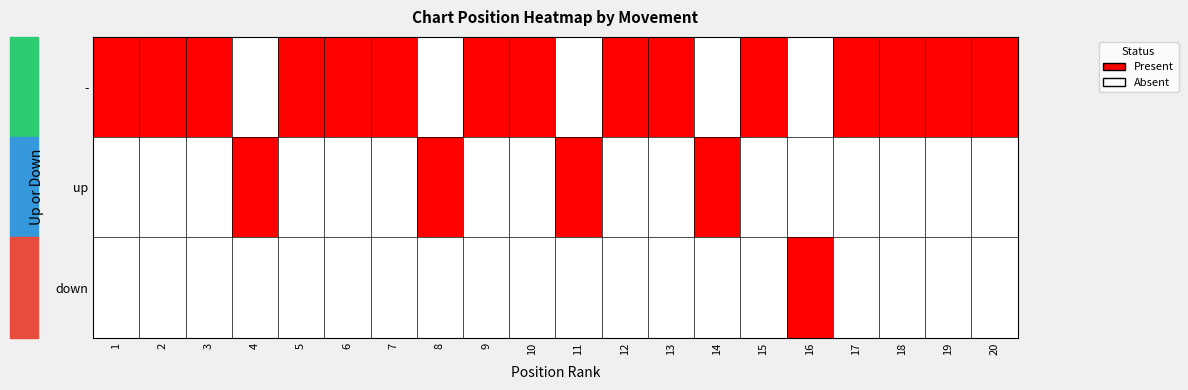

Rank the series at 2 from lowest to highest value.

up, down, -